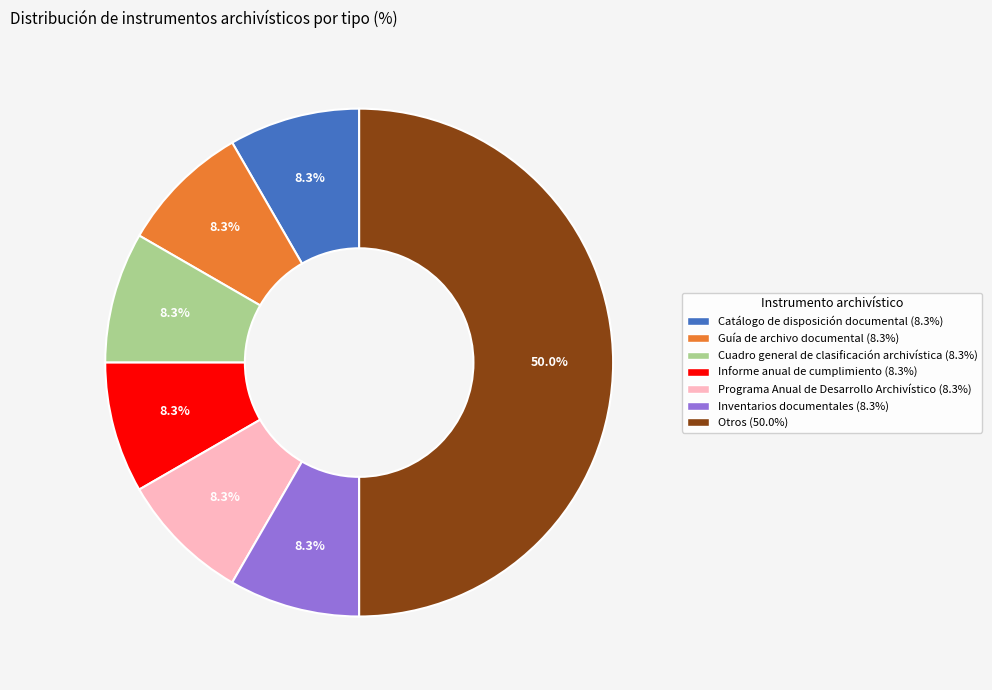

How many segments does this pie chart have?

7